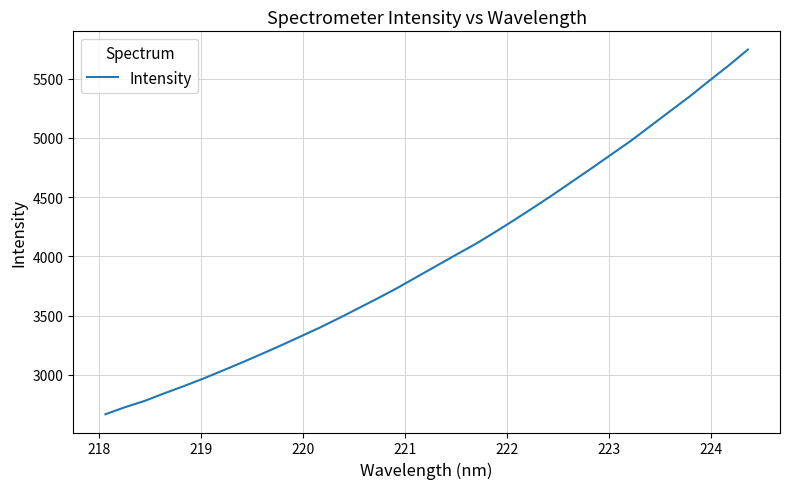

What is the greatest value displayed?

5745.5